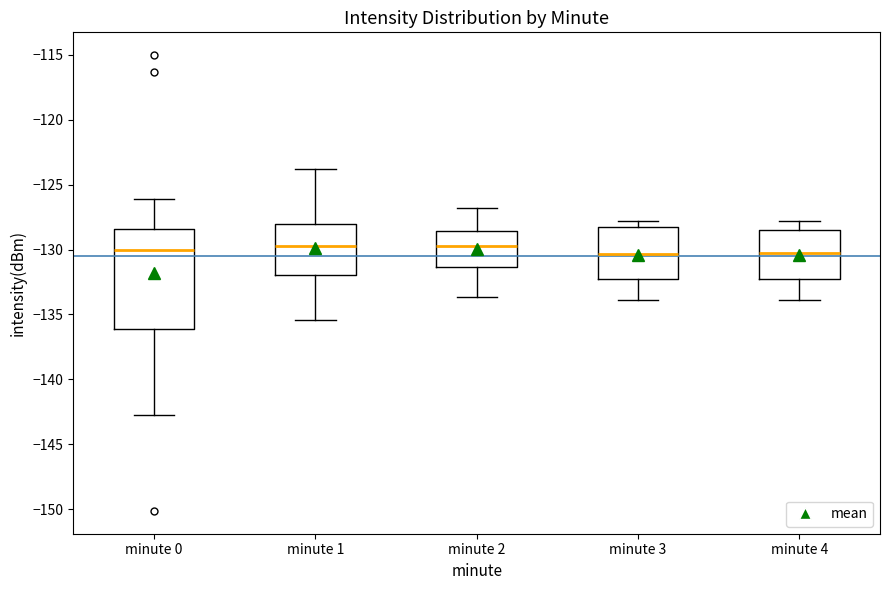

Which box is the tallest, from its lower edge to its upper edge?

minute 0